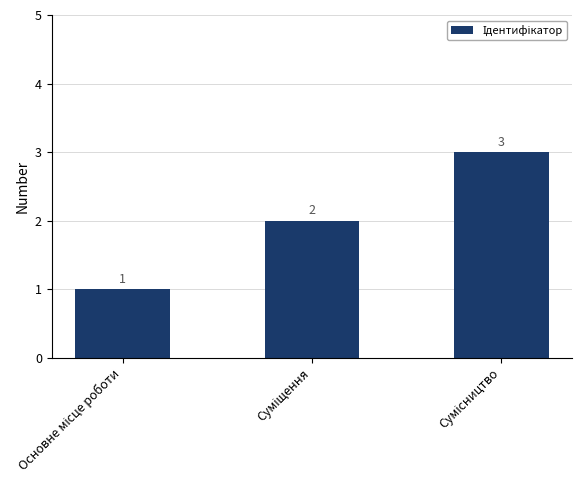

What is the value of the 3rd bar from the left?

3